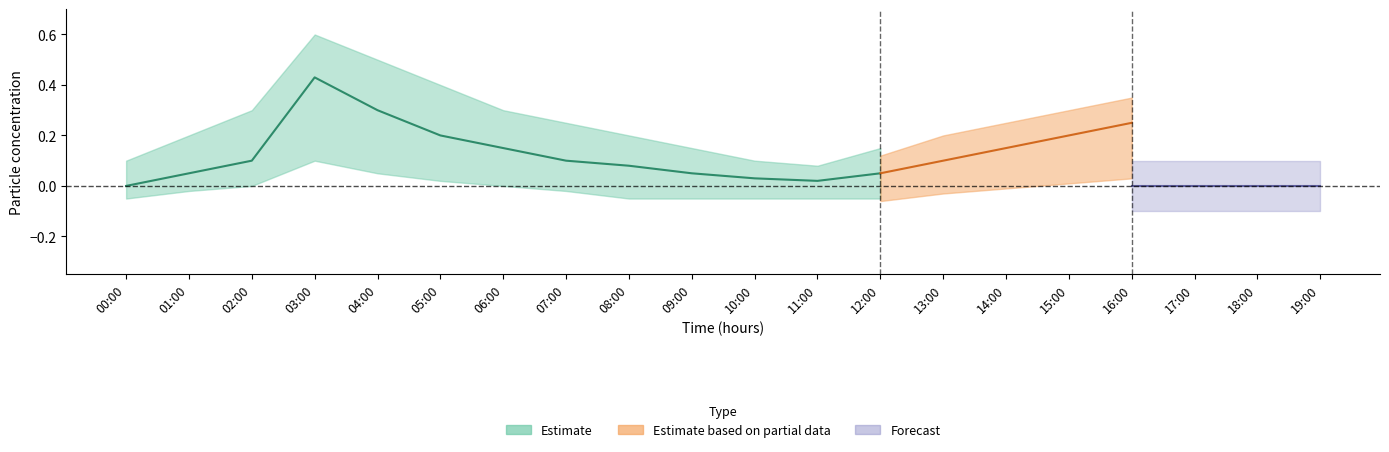

Where is P1 nearest to the value 0?

00:00